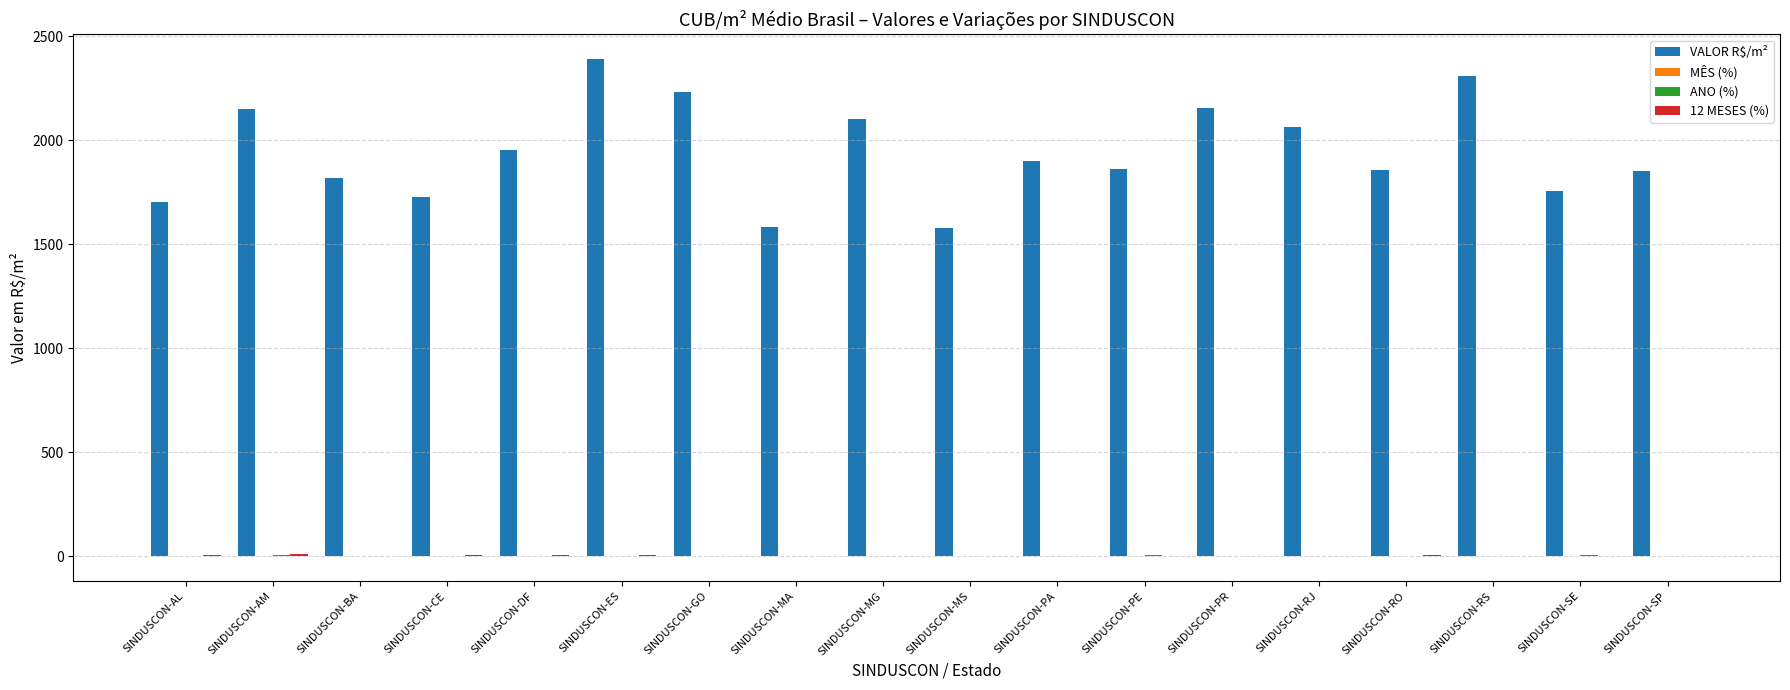

What is the sum of all VALOR R$/m² values?

35002.4